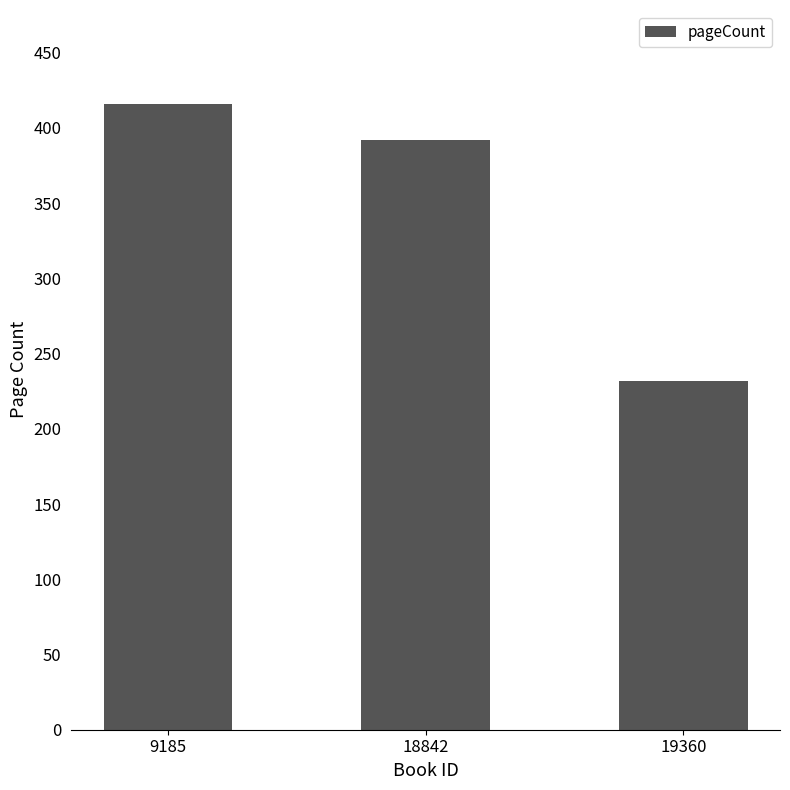

The chart shows a value of 572 at 18842. True or false?

False